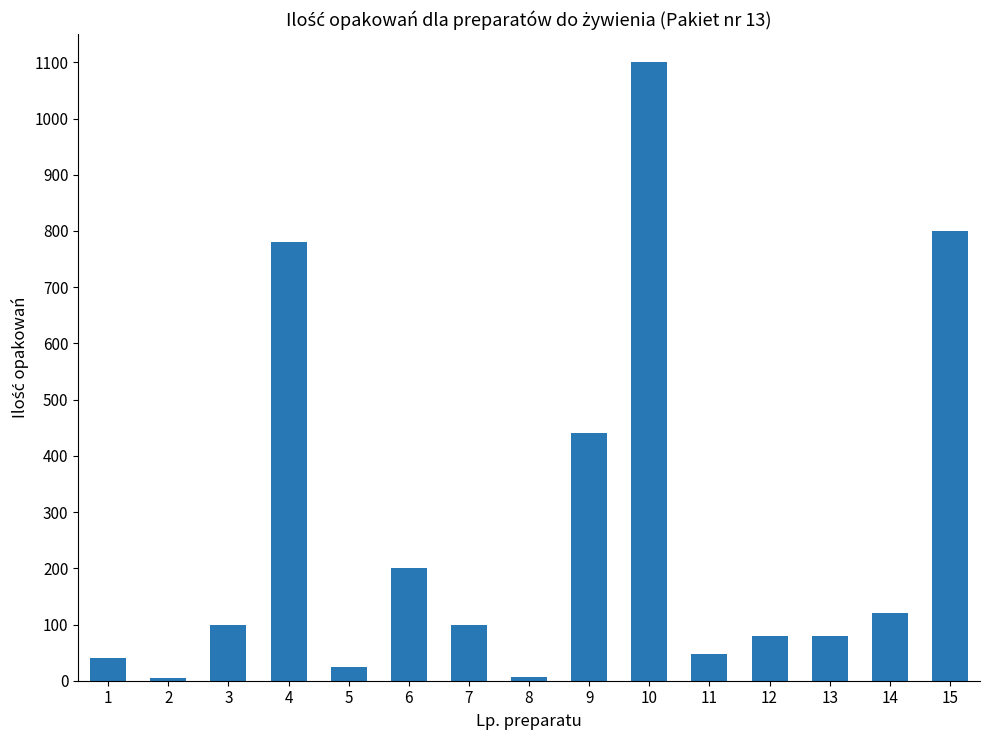

What is the value of the 15th bar from the left?

800